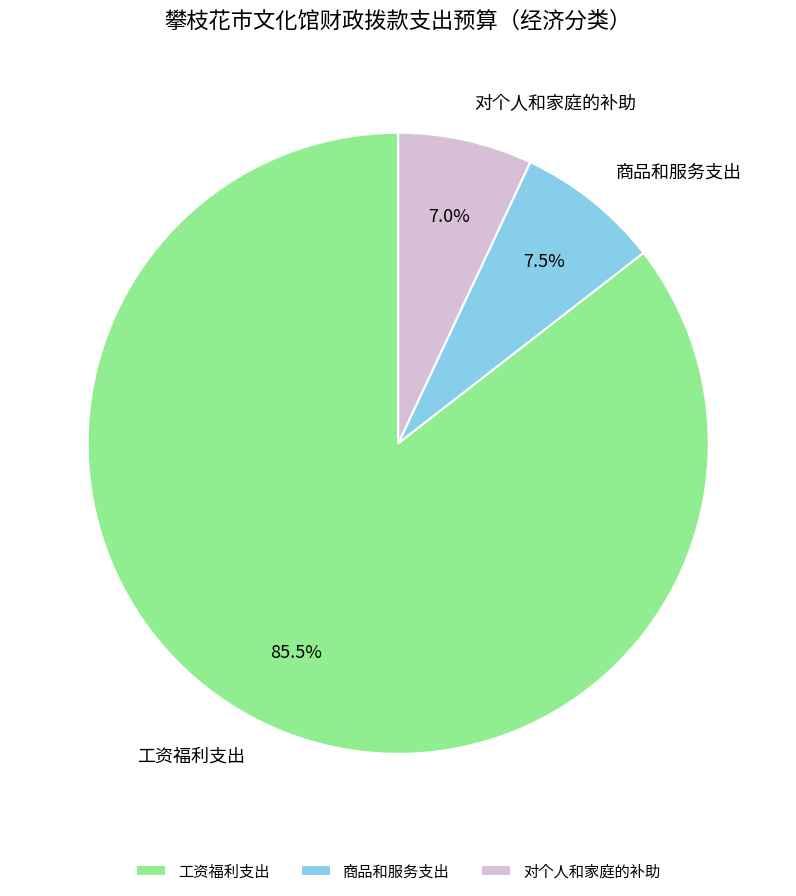

Is it true that 对个人和家庭的补助 is 1% of the pie?

False